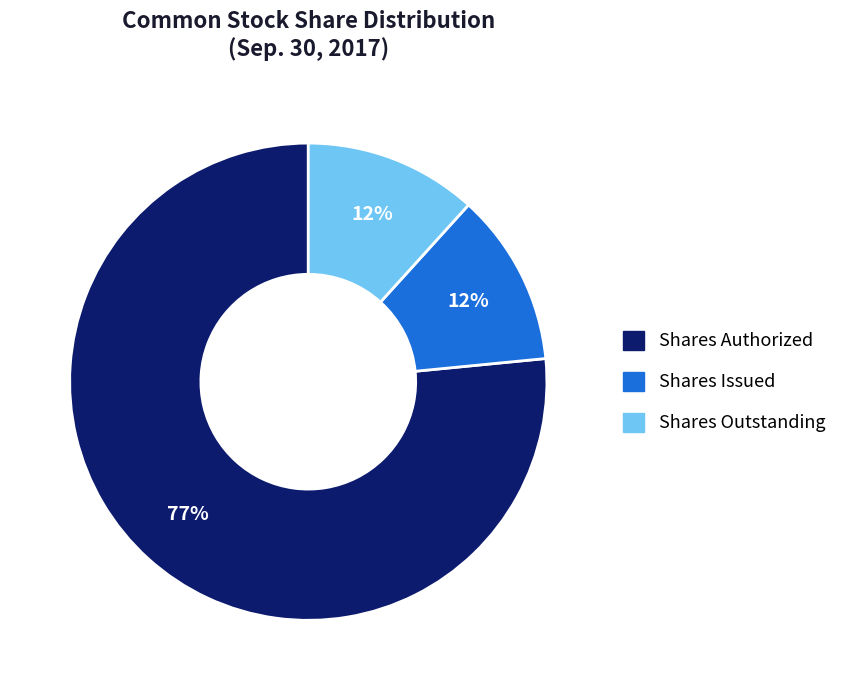

The Shares Outstanding slice represents 12% of the pie. True or false?

True